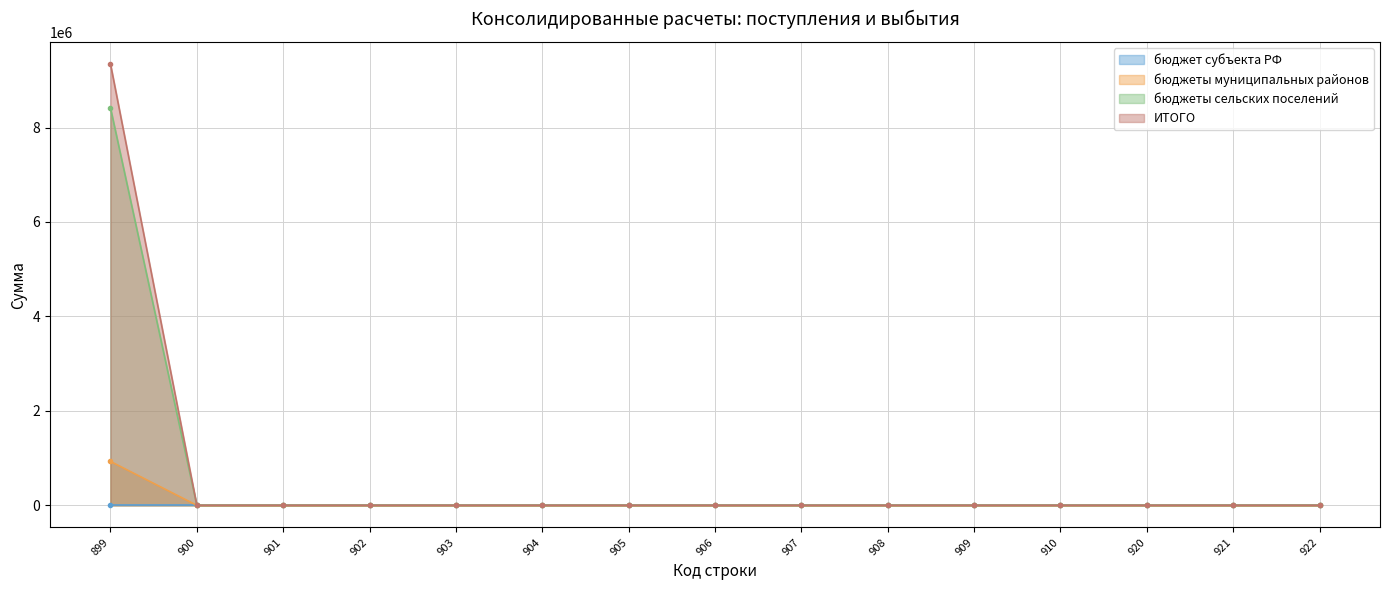

Is the value of ИТОГО at 909 greater than the value of бюджеты сельских поселений at 920?

No